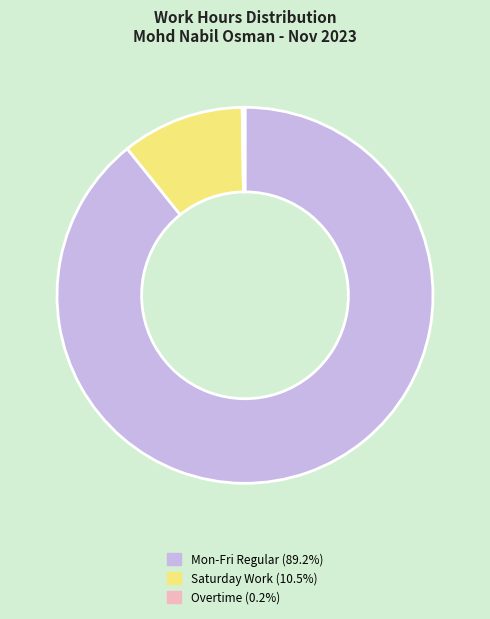

Is there a majority slice in this chart?

Yes